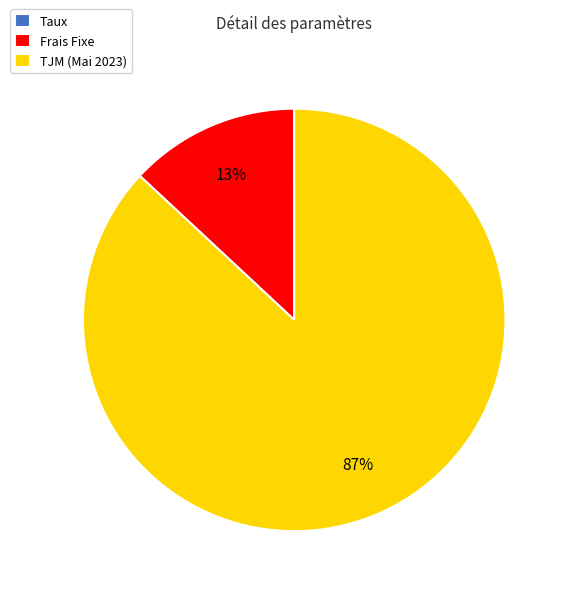

To the nearest percent, what percentage of the pie is Frais Fixe?

13%